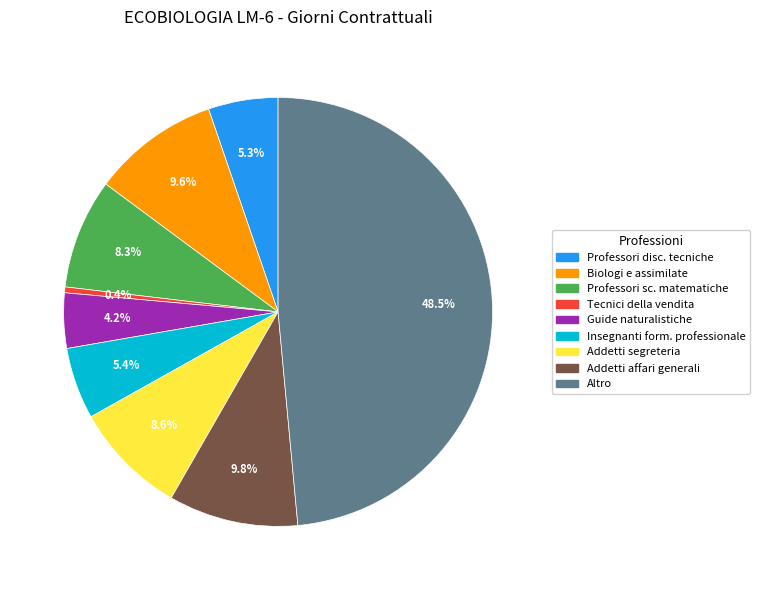

Count the number of slices in the pie.

9